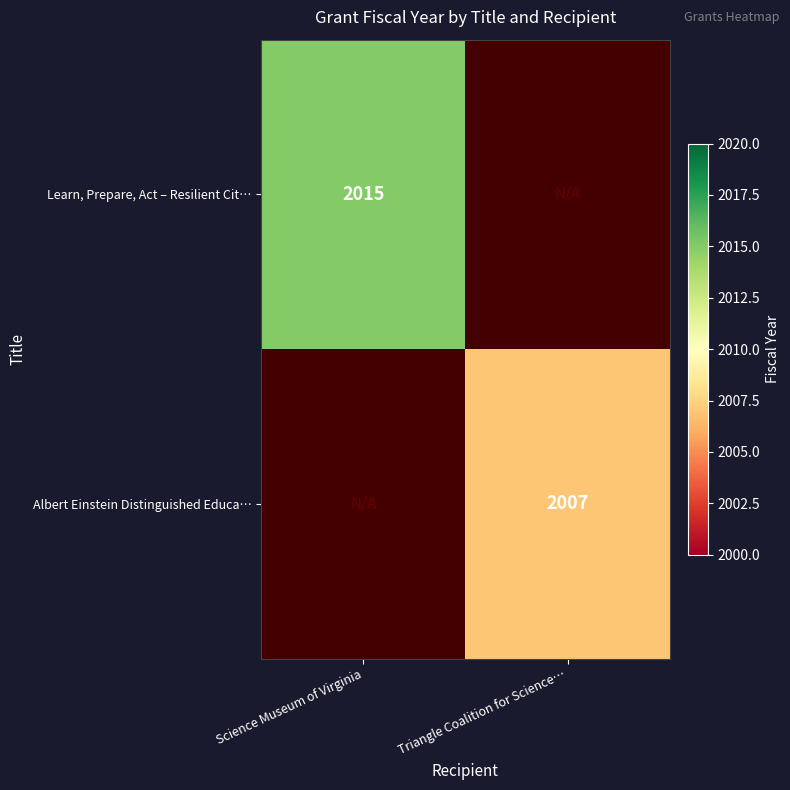

The value of Albert Einstein Distinguished Educa… at Triangle Coalition for Science… is 2007. True or false?

True